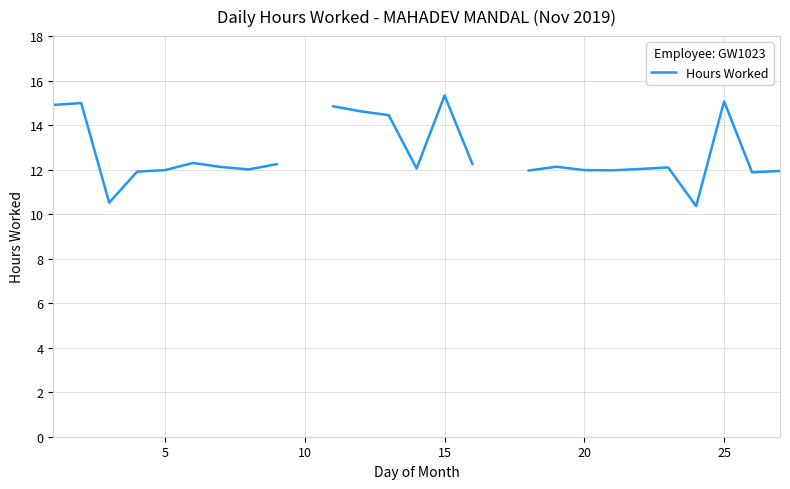

How many interior local valleys (lower than both neighbors) does the data have?

6